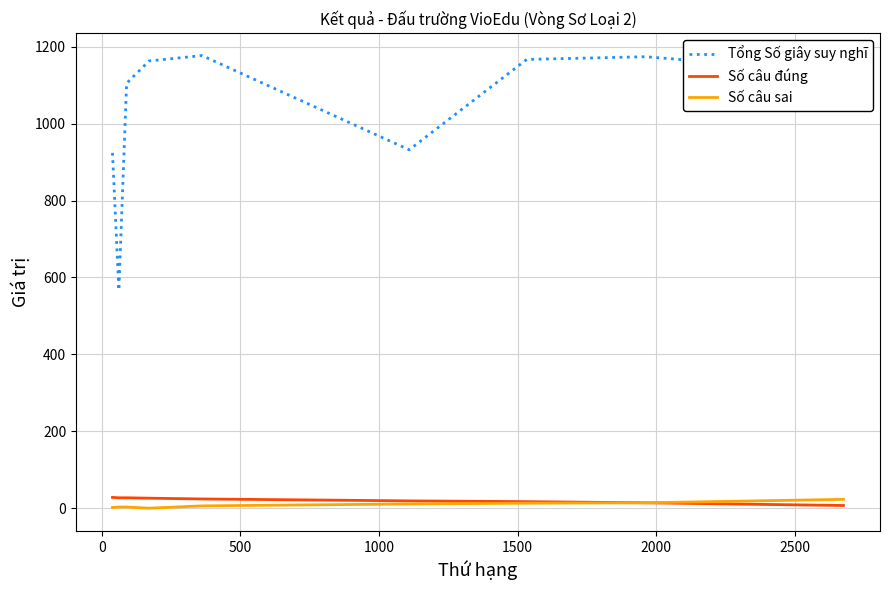

What is the lowest value of the Số câu đúng series?

7